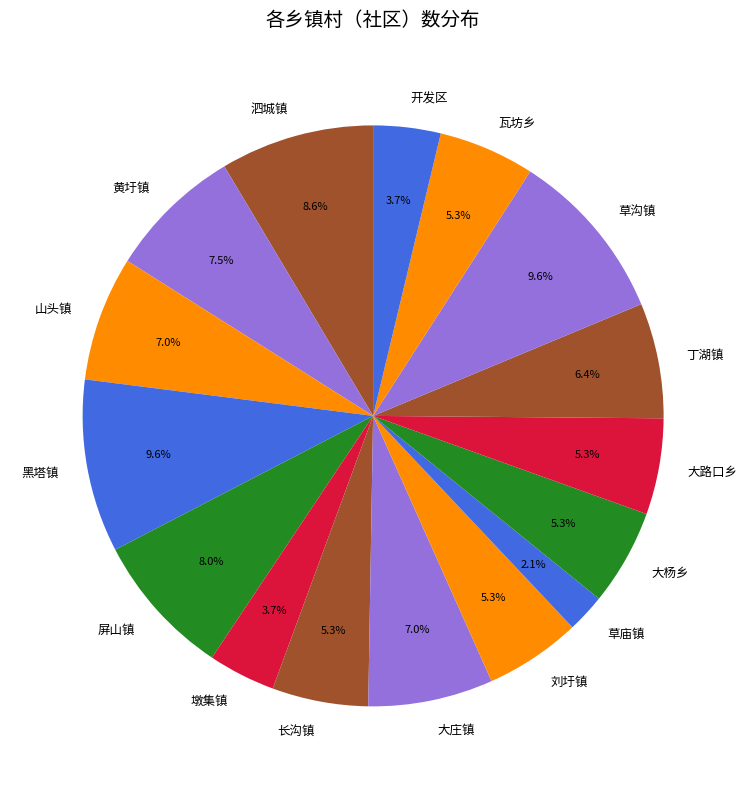

Is there a majority slice in this chart?

No